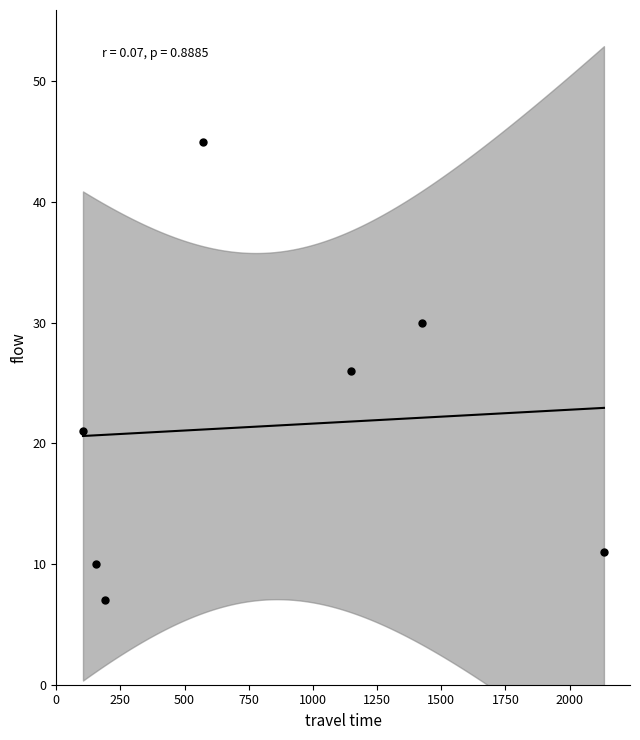

What is the average X value?

819